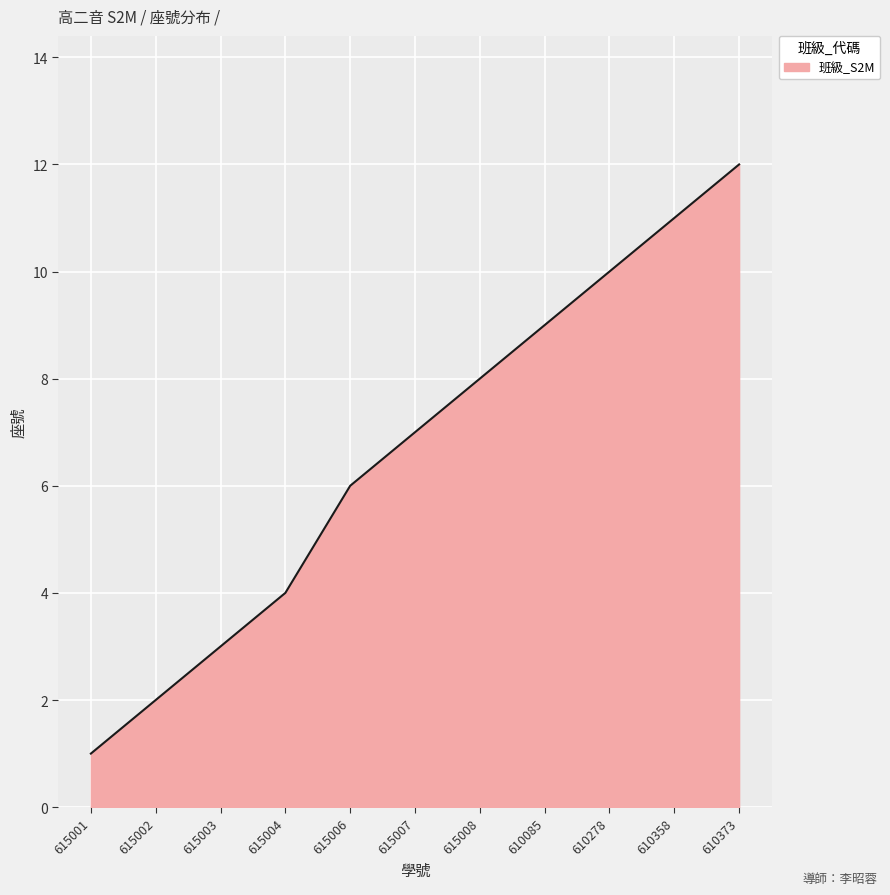

Rank the categories by value from lowest to highest.

615001, 615002, 615003, 615004, 615006, 615007, 615008, 610085, 610278, 610358, 610373